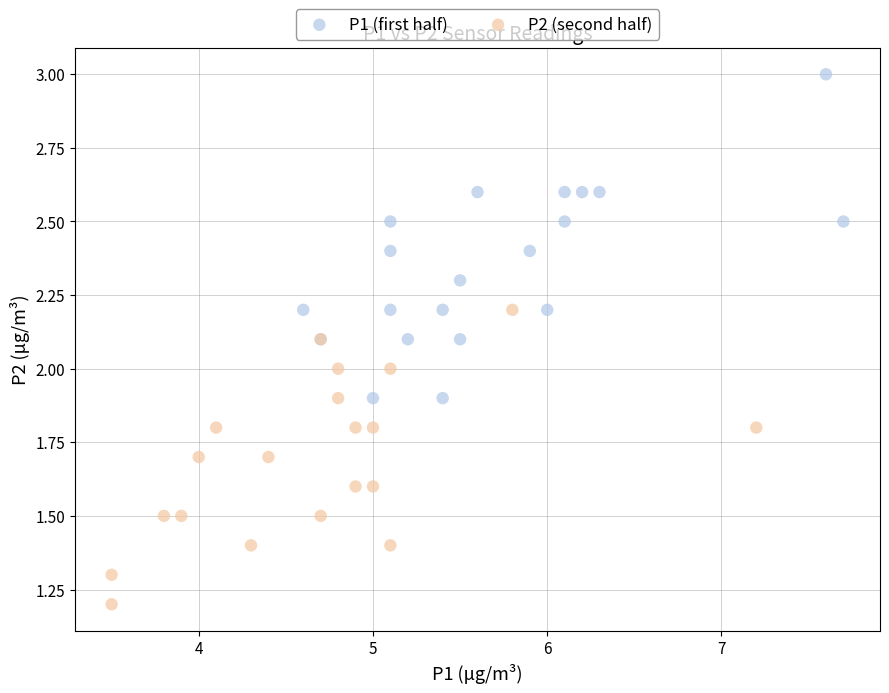

What are all the series names shown in the legend?

P1 (first half), P2 (second half)